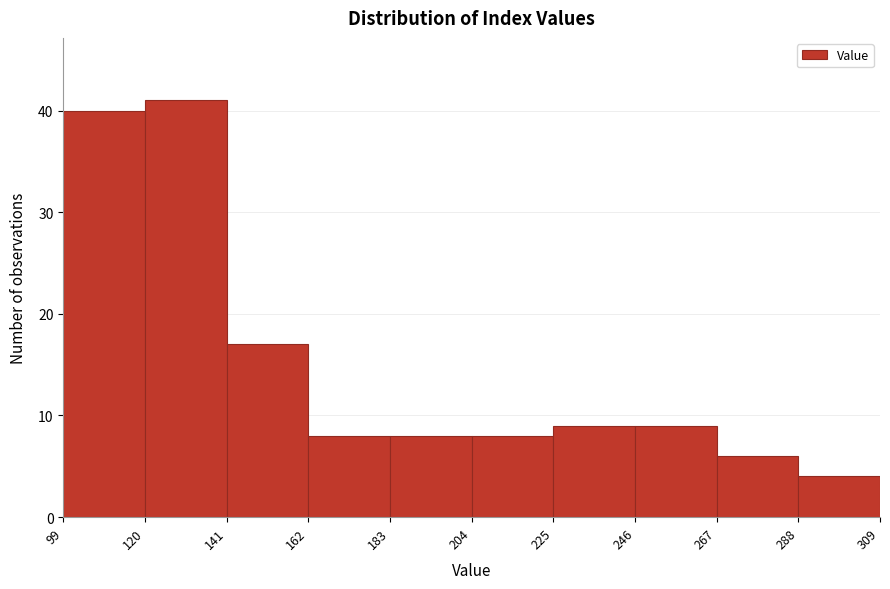

What is the height of the bar covering 162 to 183 on the x-axis? The values are not printed on the chart, so give them approximately, as read against the axis.

8